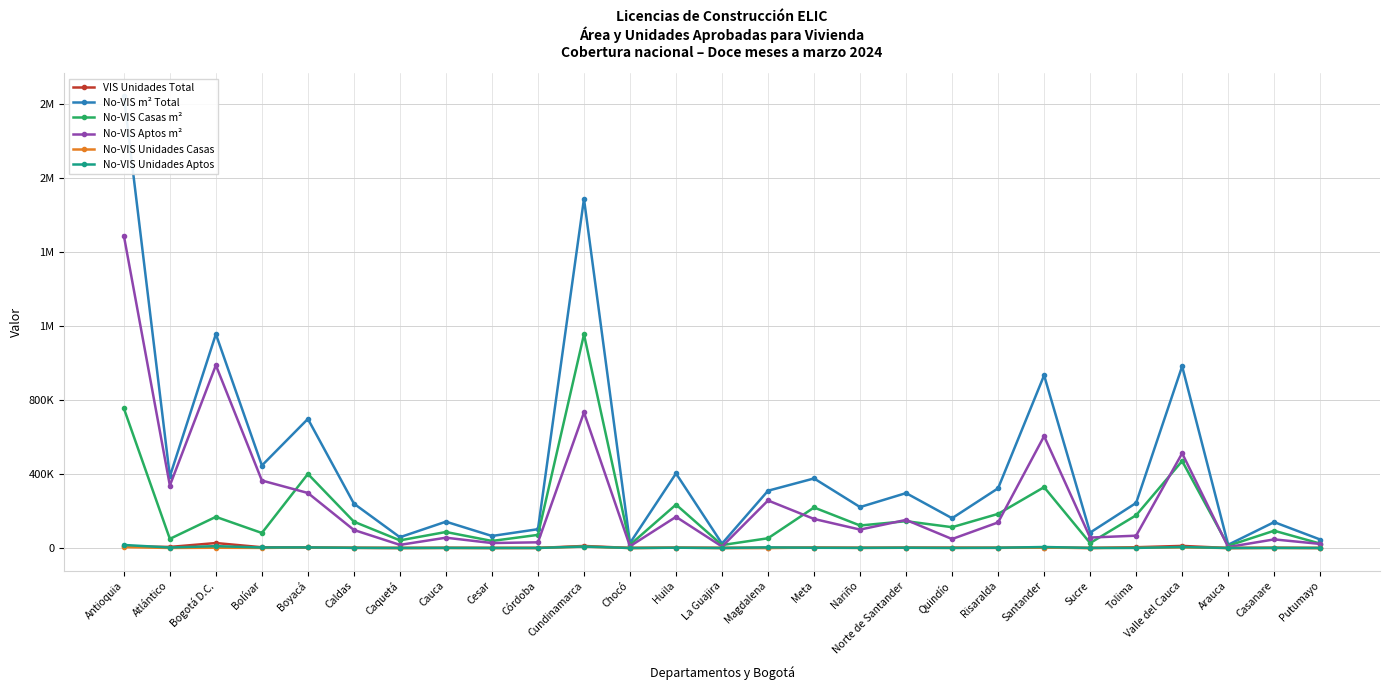

Is it true that No-VIS Unidades Casas equals 189 at Sucre?

True